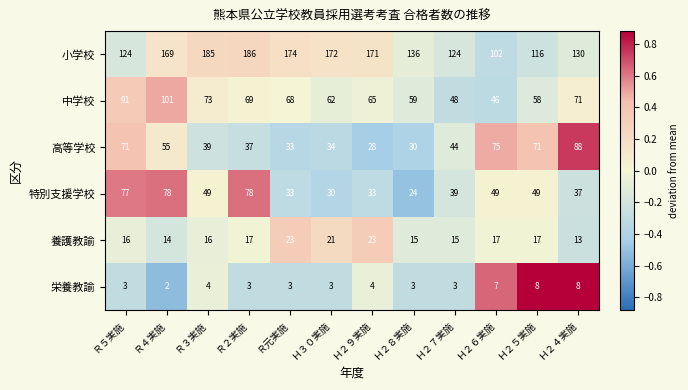

What is the greatest value displayed?

186